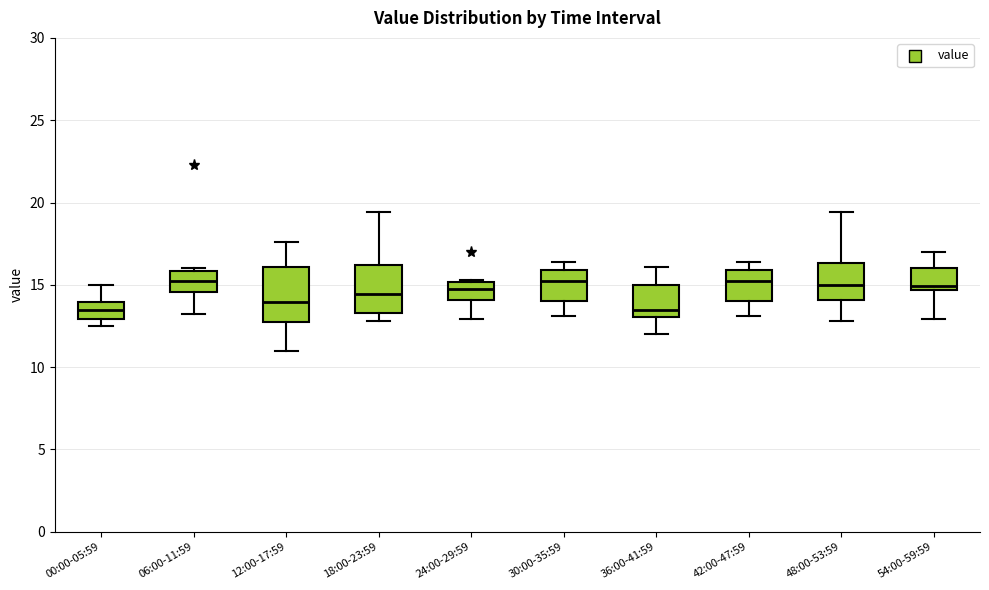

Reading left to right, read every box against the y-axis: the position of its median line, the range the box covers, and the ends of its whiskers. The values are not printed on the chart, so give them approximately, as read against the axis.

00:00-05:59: median 13.5, box 13.0 to 14.0, whiskers 12.5 to 15.0
06:00-11:59: median 15.5, box 14.5 to 16.0, whiskers 13.0 to 16.0 (just above the box's upper edge)
12:00-17:59: median 14.0, box 12.5 to 16.0, whiskers 11.0 to 17.5
18:00-23:59: median 14.5, box 13.5 to 16.0, whiskers 13.0 to 19.5
24:00-29:59: median 15.0 (inside the box), box 14.0 to 15.0, whiskers 13.0 to 15.5
30:00-35:59: median 15.5, box 14.0 to 16.0, whiskers 13.0 to 16.5
36:00-41:59: median 13.5, box 13.0 to 15.0, whiskers 12.0 to 16.0
42:00-47:59: median 15.5, box 14.0 to 16.0, whiskers 13.0 to 16.5
48:00-53:59: median 15.0, box 14.0 to 16.5, whiskers 13.0 to 19.5
54:00-59:59: median 15.0, box 14.5 to 16.0, whiskers 13.0 to 17.0